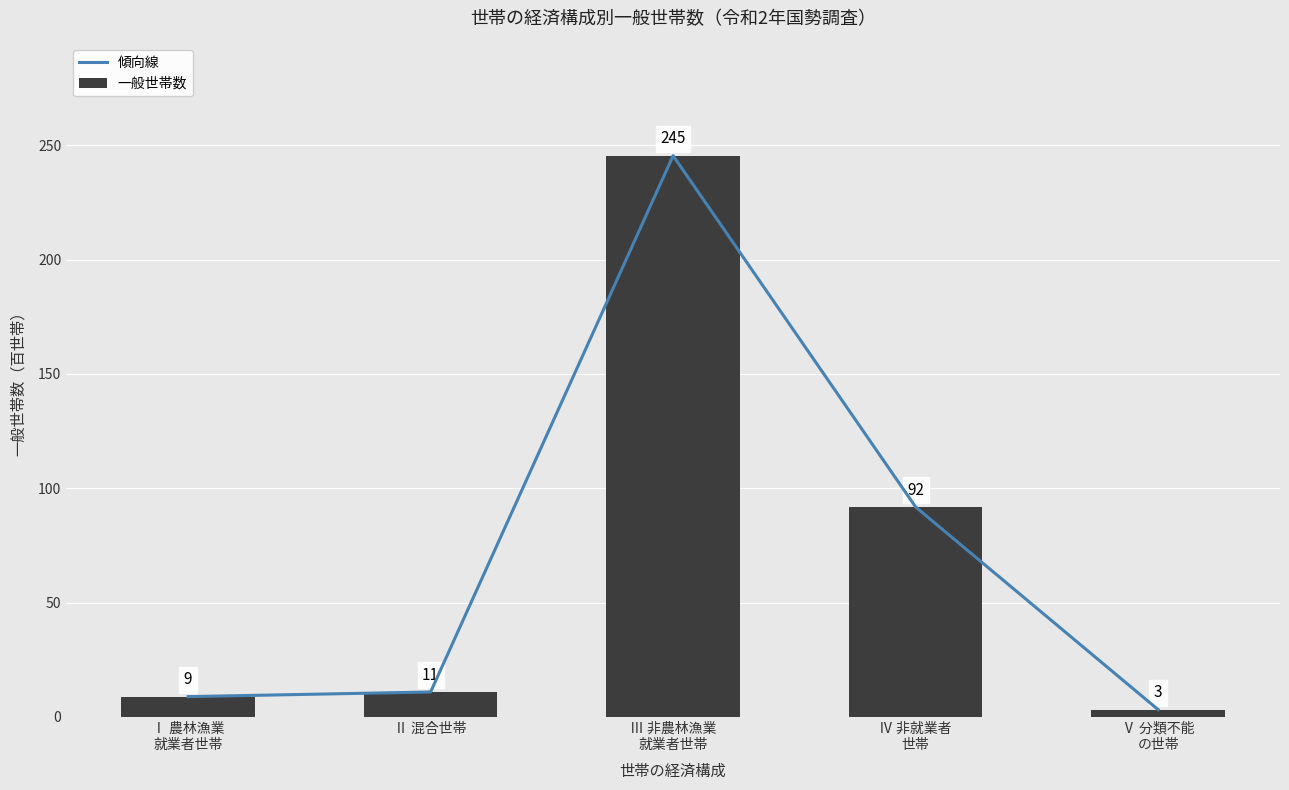

What is the total value across all series at Ⅱ 混合世帯?

21.7